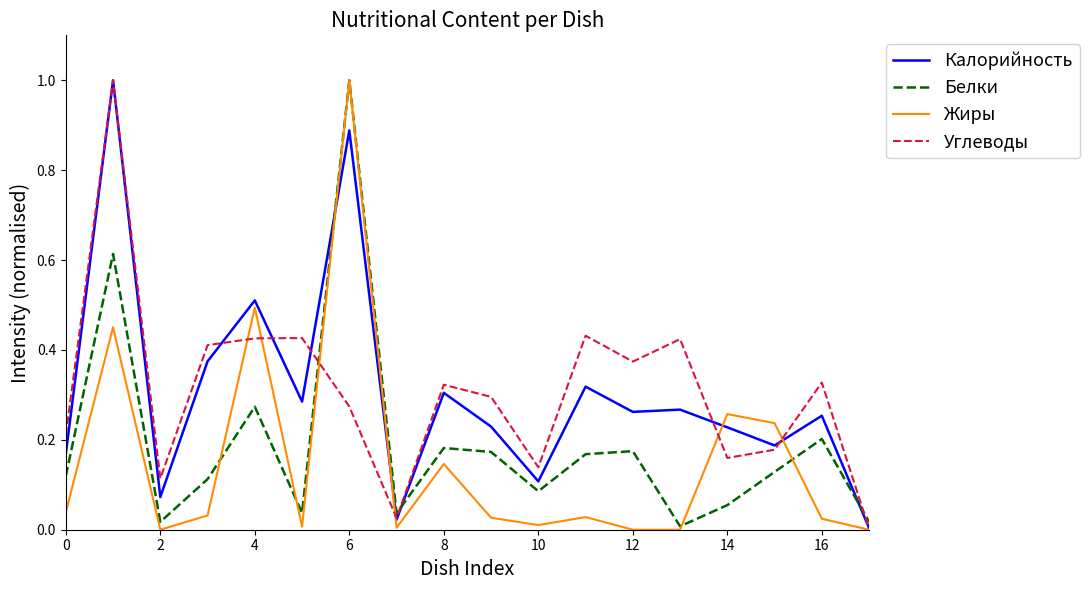

What is the highest value of the Калорийность series?

1.0